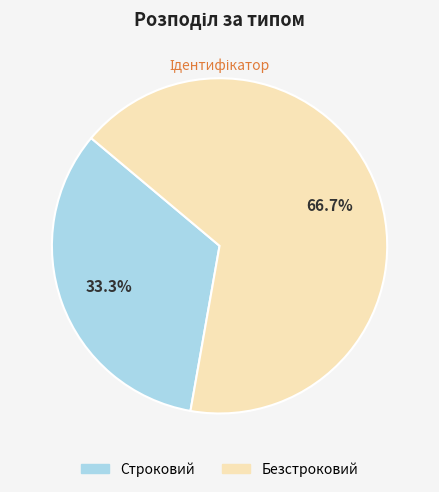

Is there a majority slice in this chart?

Yes